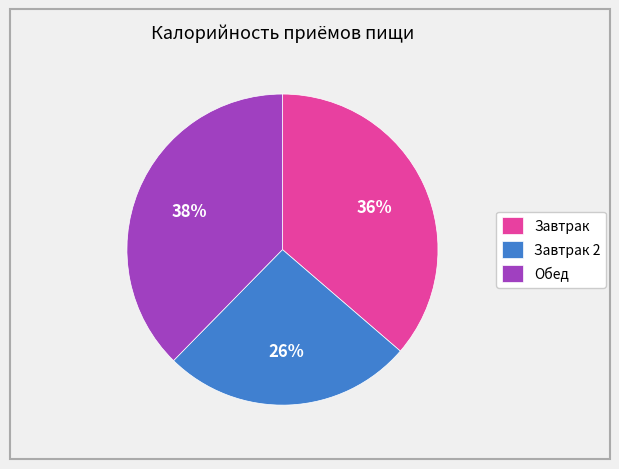

How many slices are in this pie chart?

3